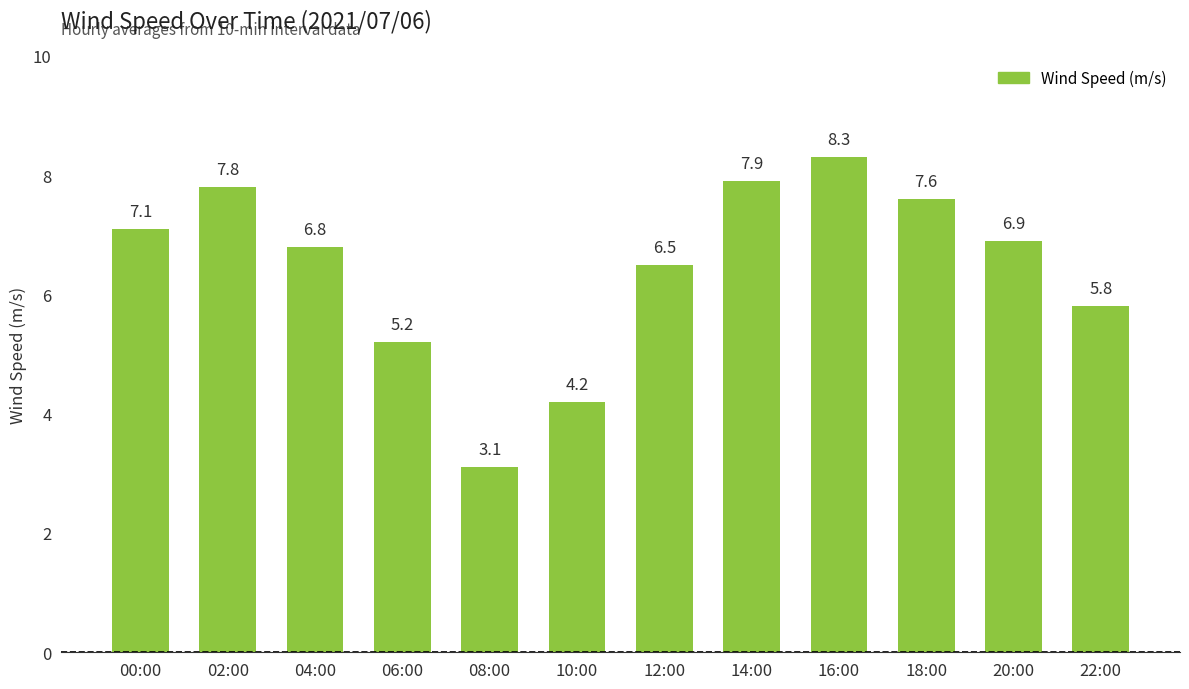

List the labels in order of value, largest first.

16:00, 14:00, 02:00, 18:00, 00:00, 20:00, 04:00, 12:00, 22:00, 06:00, 10:00, 08:00